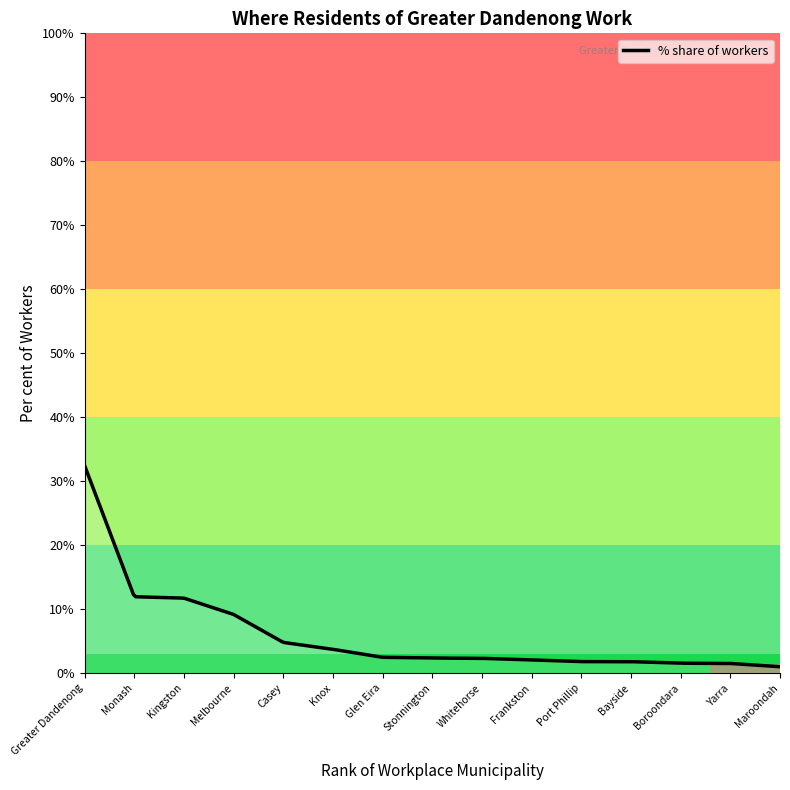

How many lines are shown in the chart?

1